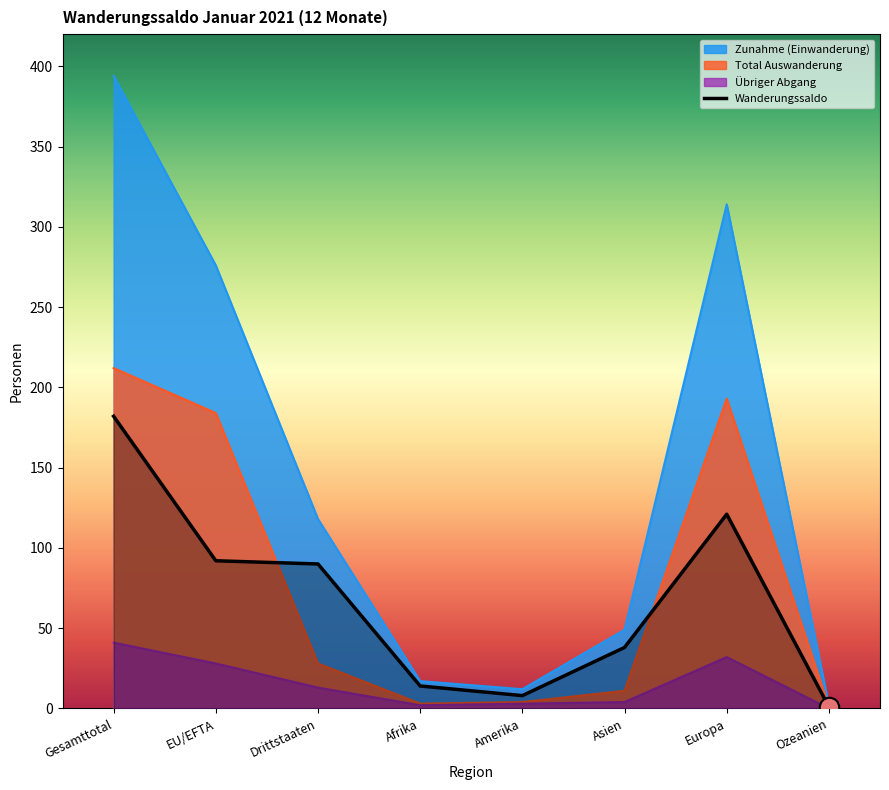

What is the greatest value displayed?

394